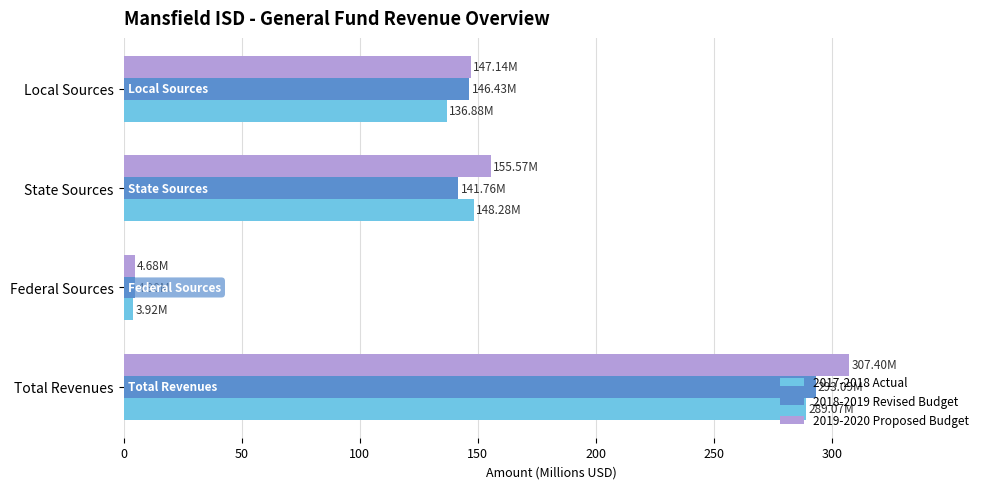

Where is 2019-2020 Proposed Budget nearest to the value 156041016?

State Sources